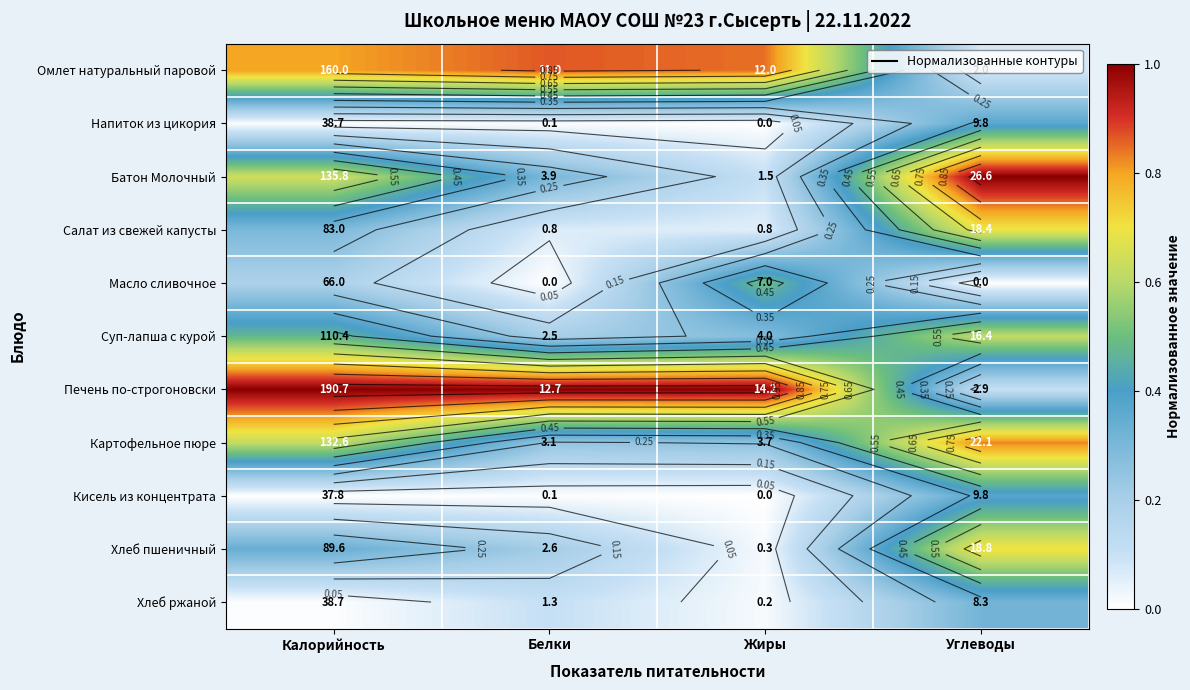

At which label is Батон Молочный closest to 0?

Жиры